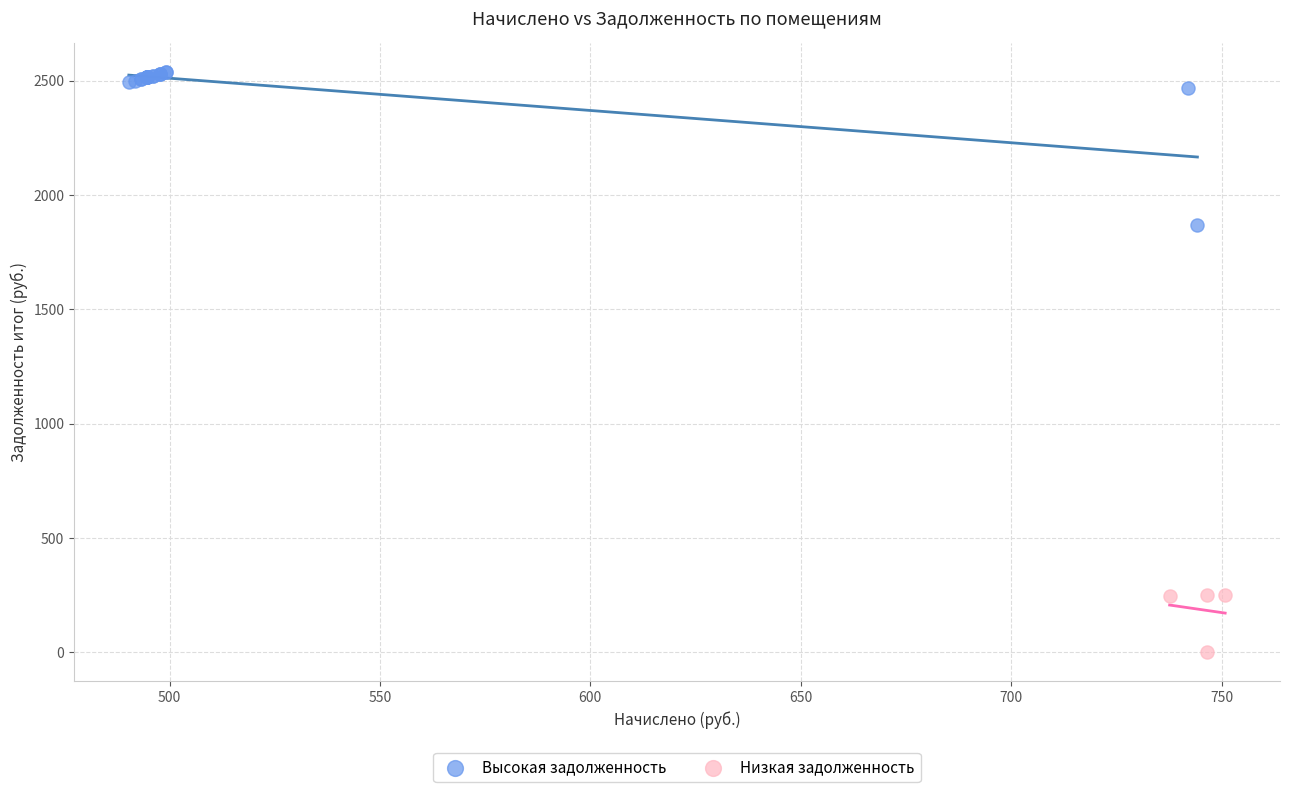

Which series reaches the minimum Y coordinate?

Низкая задолженность